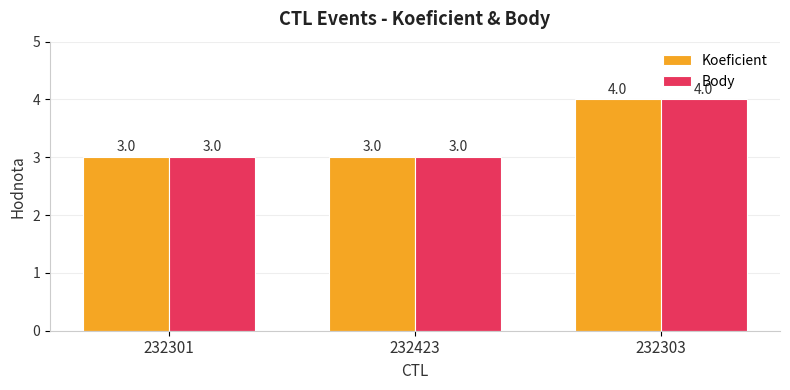

At which category is the sum across all series the highest?

232303